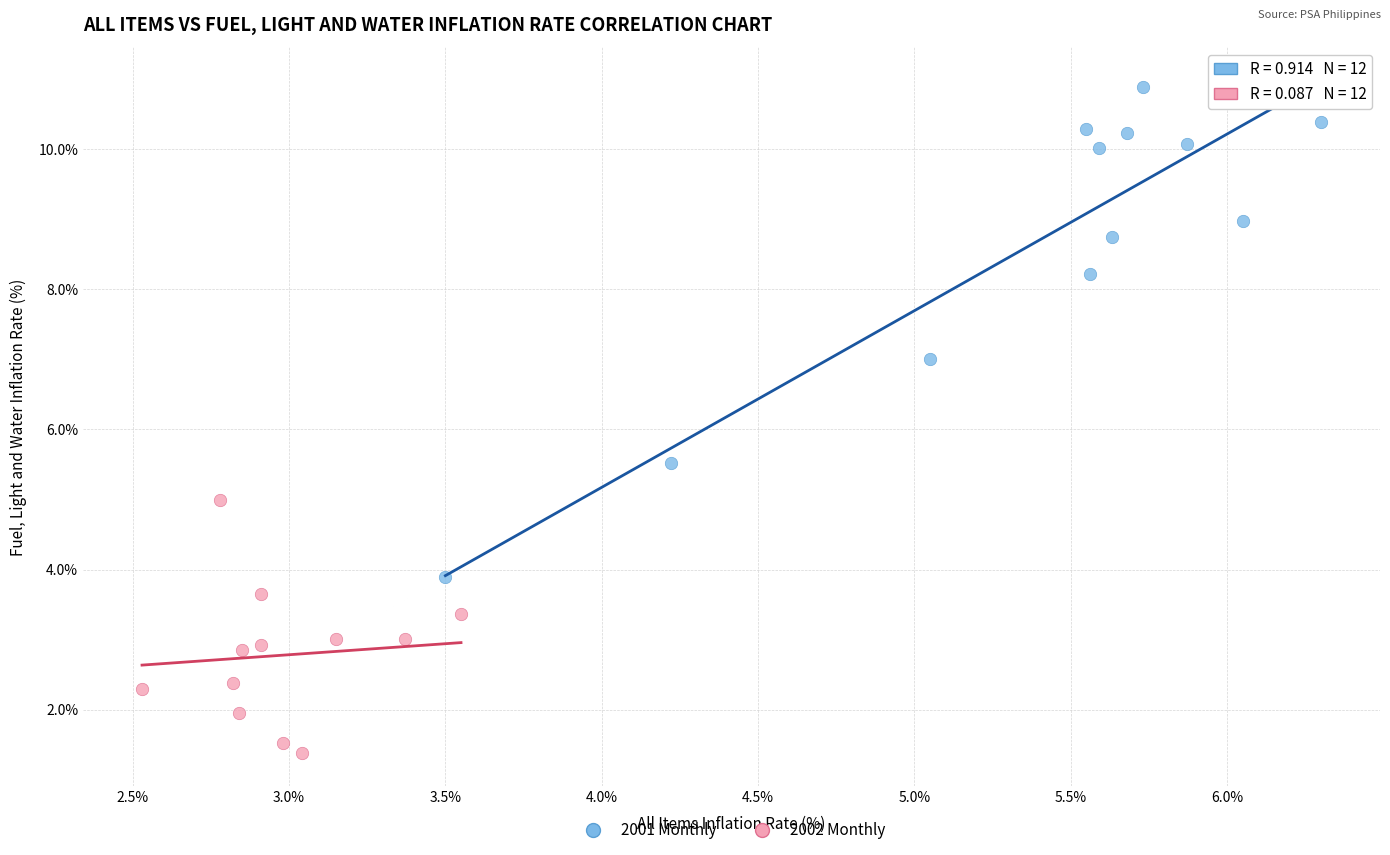

Which series contains the lowest Y value?

2002 Monthly